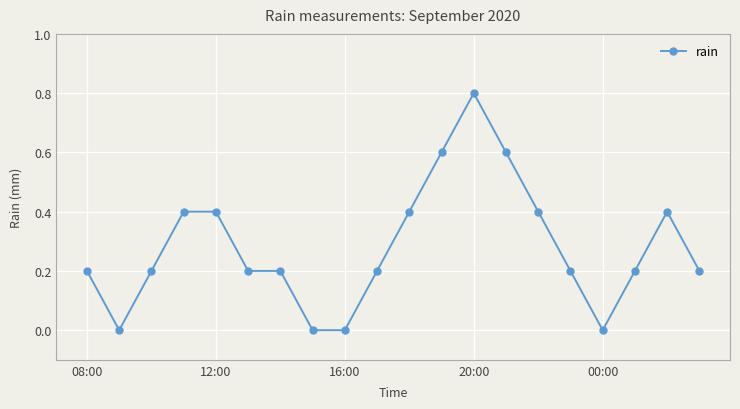

Does the chart have visible grid lines?

Yes